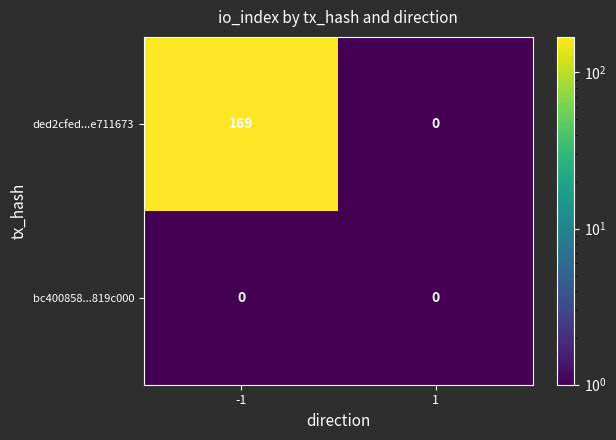

Which series has the widest spread of values?

ded2cfed...e711673